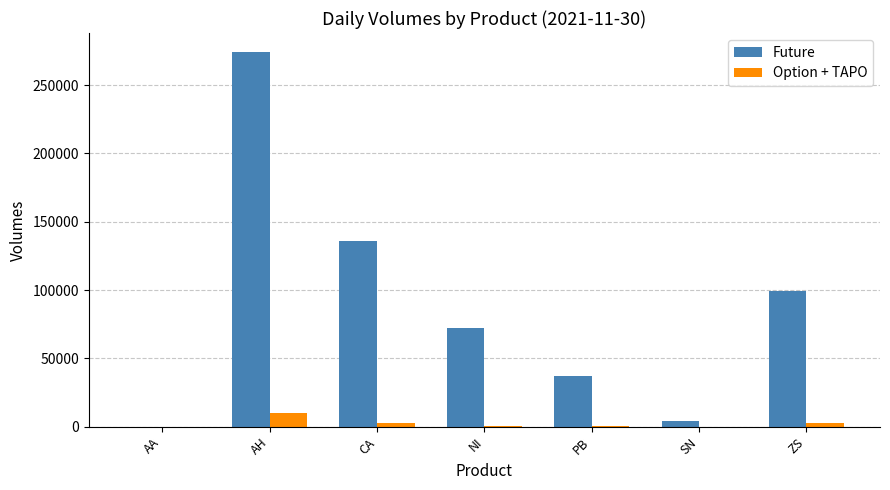

The value of Future at PB is 22243. True or false?

False